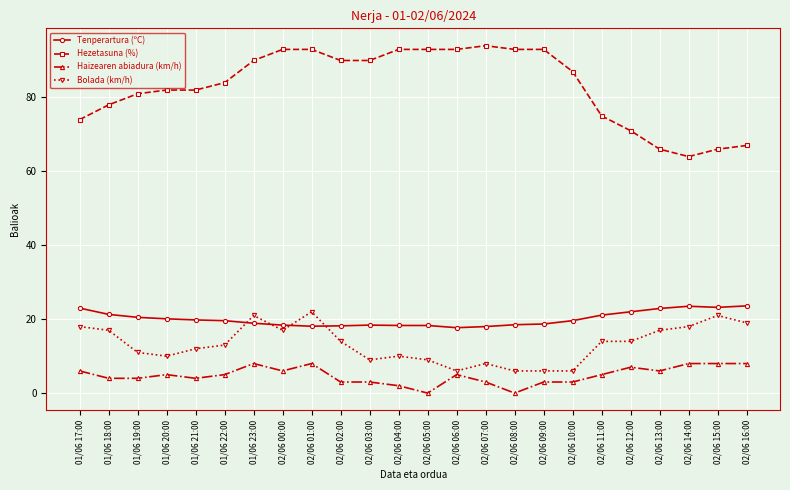

What is the value of the Haizearen abiadura (km/h) point at the 5th from the left?

4.0